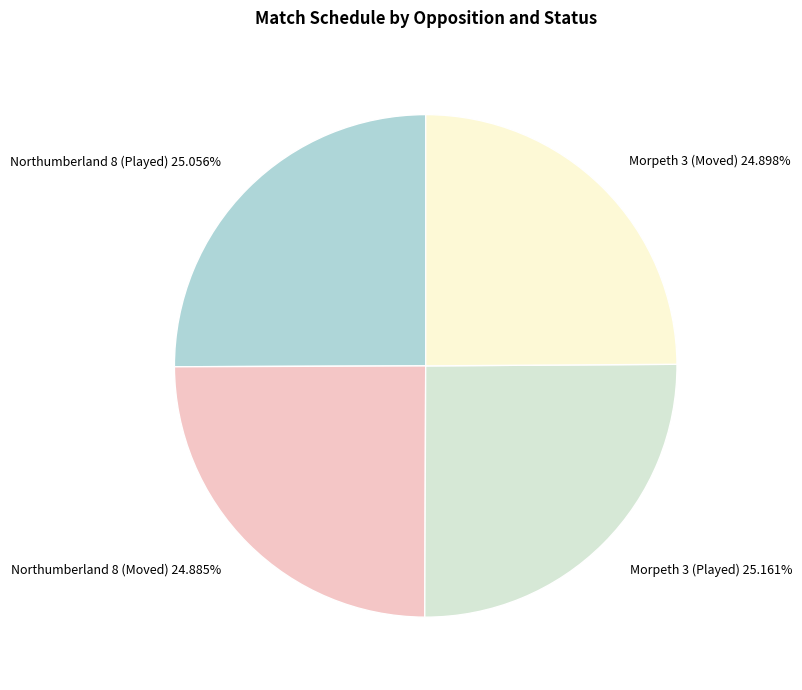

To the nearest percent, what portion does Northumberland 8 (Played) represent?

25%